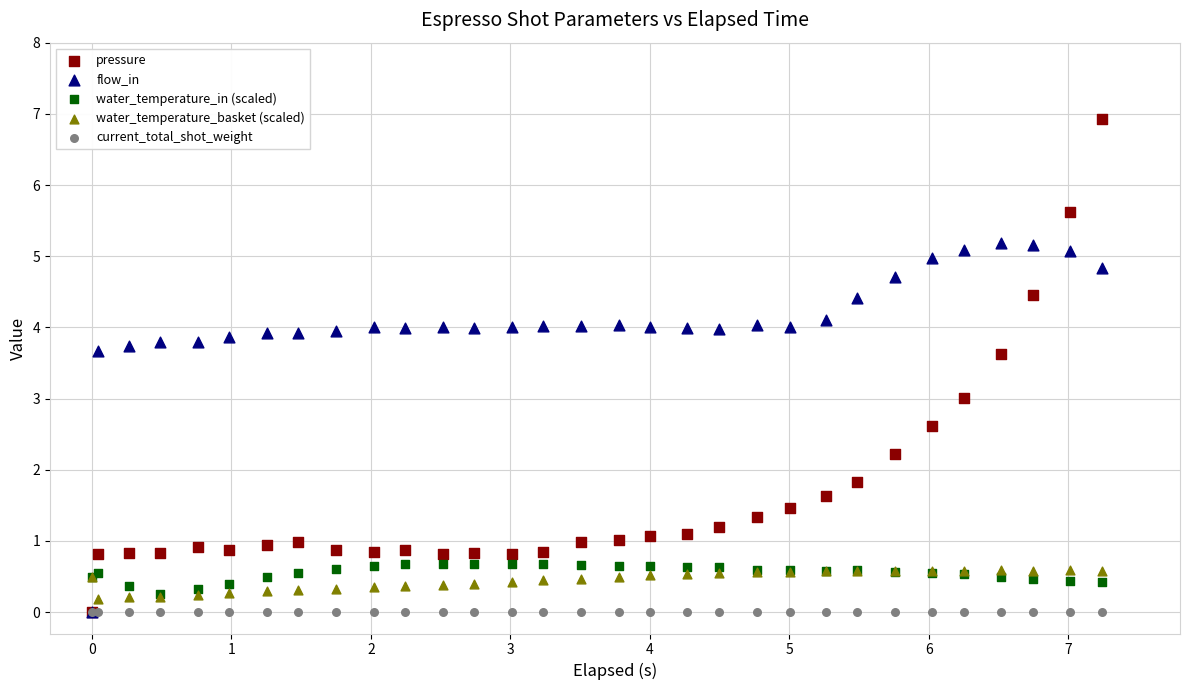

Which series reaches the maximum Y coordinate?

pressure